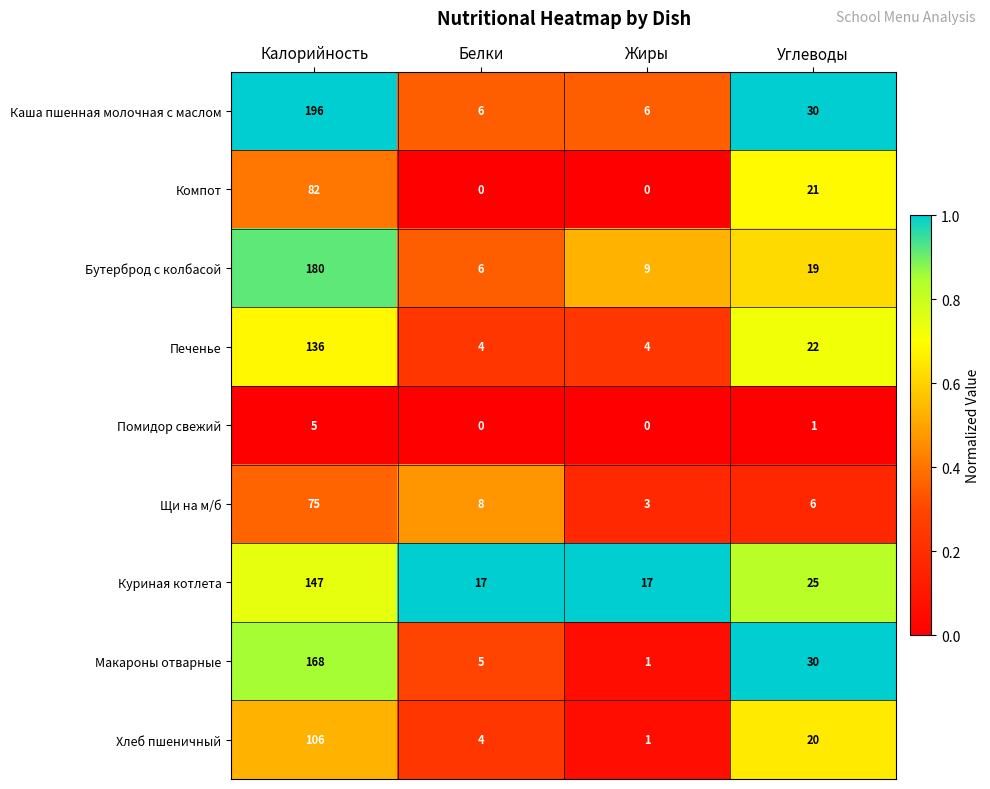

What is the spread (max minus min) of values at Жиры?

17